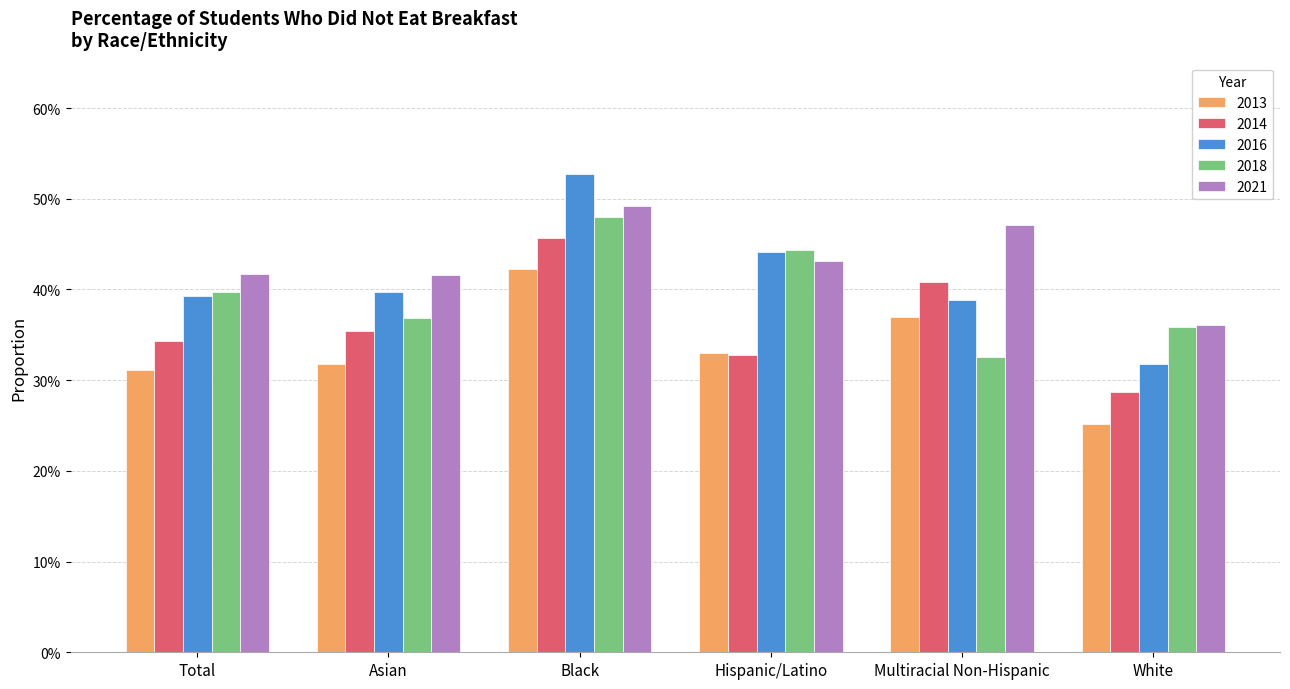

Rank the categories by 2014 value from highest to lowest.

Black, Multiracial Non-Hispanic, Asian, Total, Hispanic/Latino, White